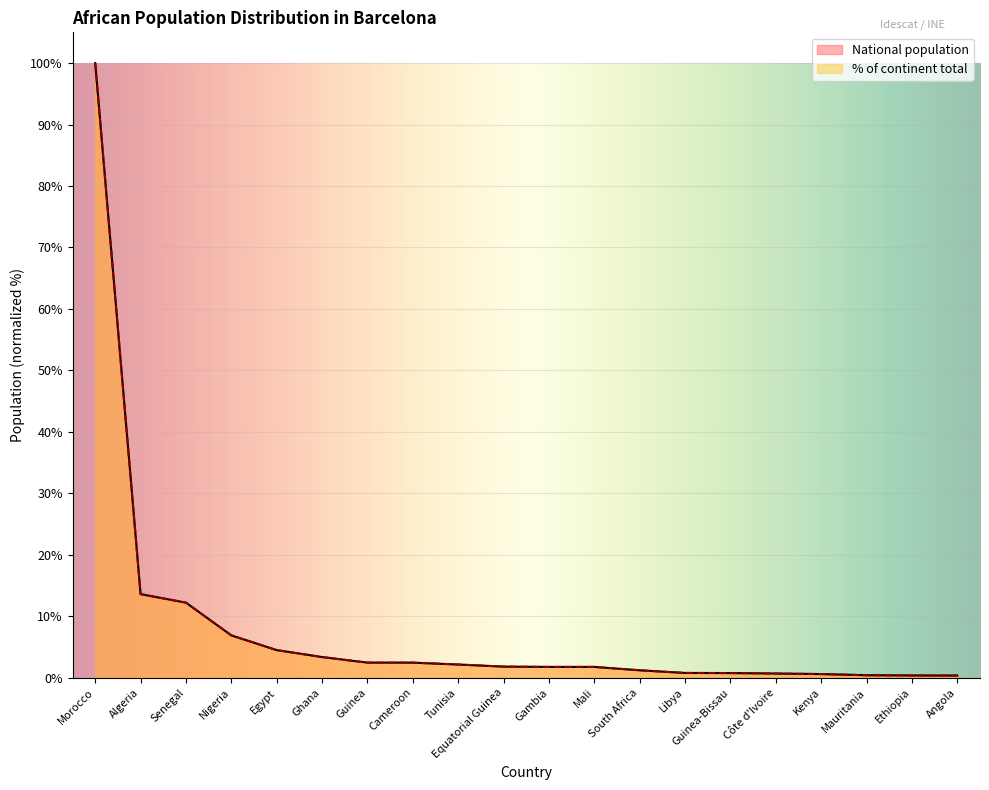

Between which two adjacent categories do National population and % of continent total first intersect?

Nigeria and Egypt